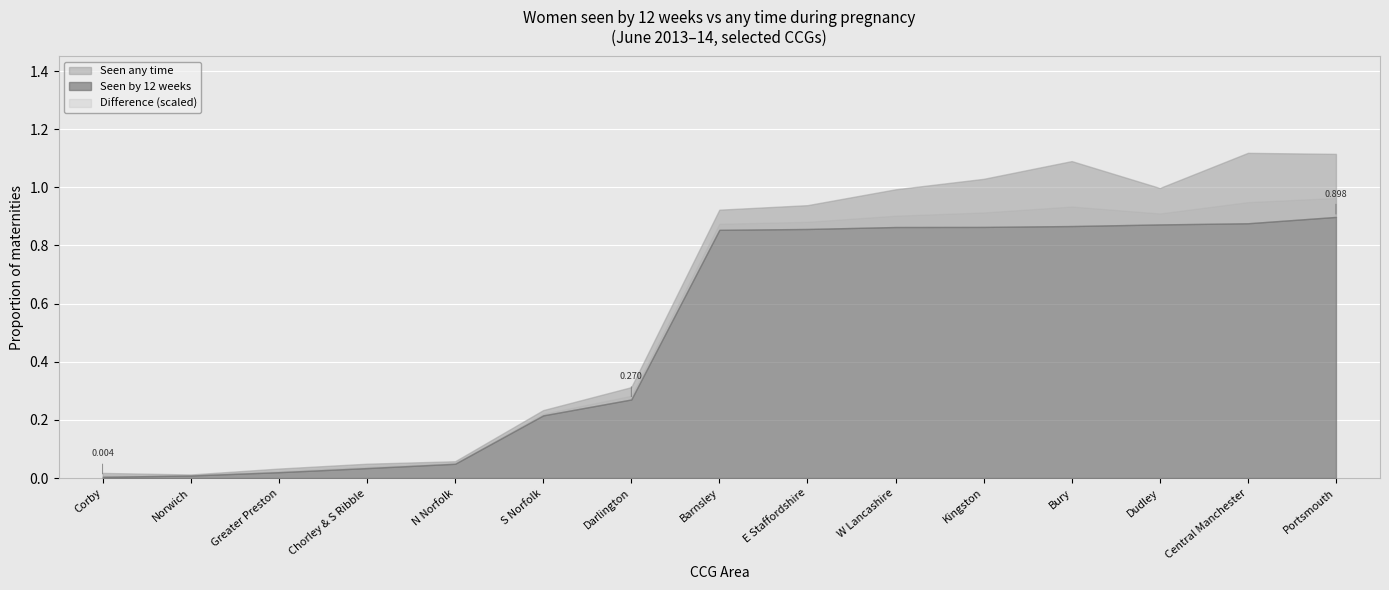

Reading left to right, list all the values displayed in this chart.

Seen by 12 weeks: 0.0	0.0	0.0	0.0	0.0	0.2	0.3	0.9	0.9	0.9	0.9	0.9	0.9	0.9	0.9
Seen any time: 0.0	0.0	0.0	0.0	0.1	0.2	0.3	0.9	0.9	1.0	1.0	1.1	1.0	1.1	1.1